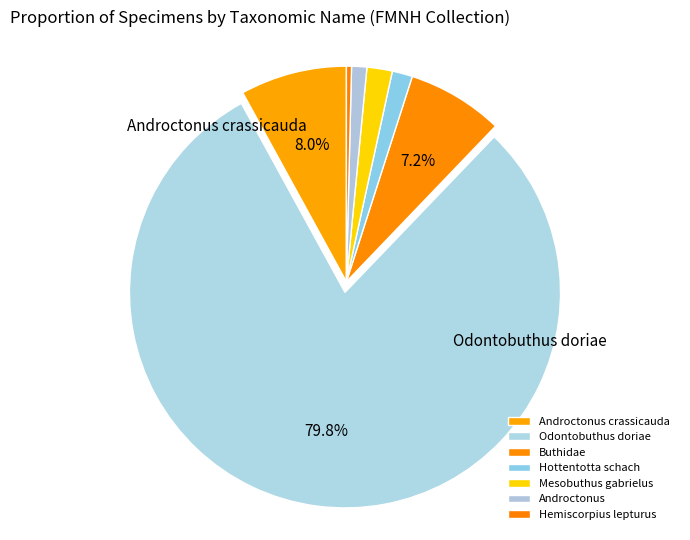

Is it true that Androctonus crassicauda is 18% of the pie?

False